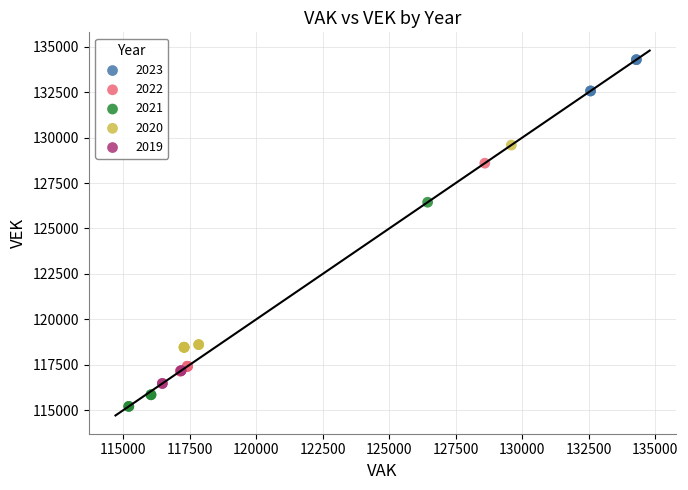

Which series reaches the maximum Y coordinate?

2023